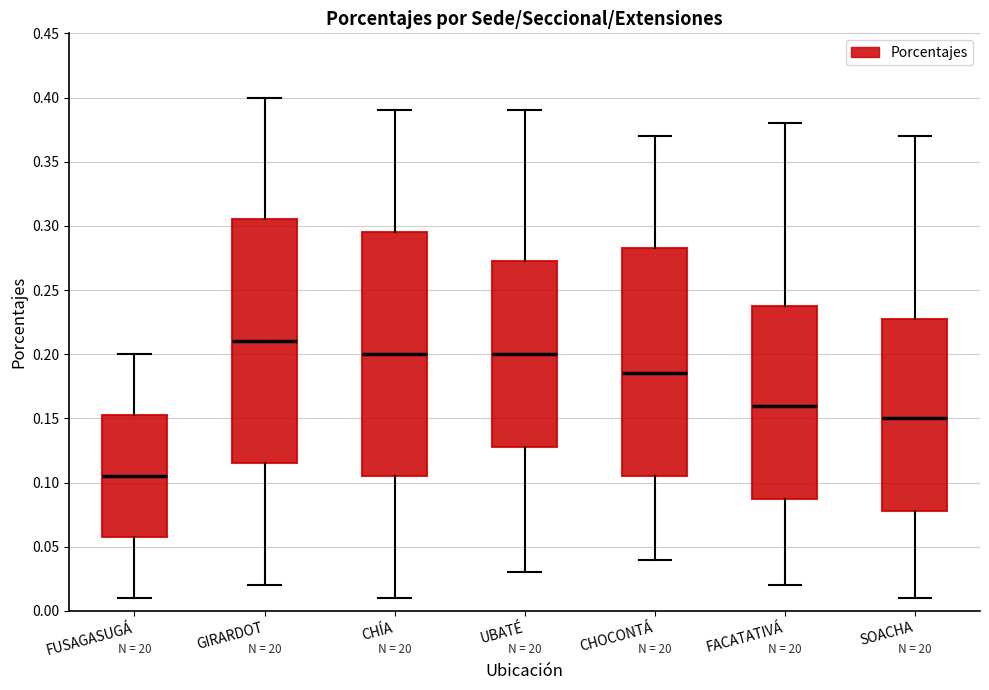

Reading left to right, transcribe this box plot: for each box, give where its median line is, the range the box spans, and where its two whiskers end, as read against the y-axis. The values are not printed on the chart, so give them approximately, as read against the axis.

FUSAGASUGÁ: median 0.105, box 0.060 to 0.155, whiskers 0.010 to 0.200
GIRARDOT: median 0.210, box 0.115 to 0.305, whiskers 0.020 to 0.400
CHÍA: median 0.200, box 0.105 to 0.295, whiskers 0.010 to 0.390
UBATÉ: median 0.200, box 0.130 to 0.275, whiskers 0.030 to 0.390
CHOCONTÁ: median 0.185, box 0.105 to 0.285, whiskers 0.040 to 0.370
FACATATIVÁ: median 0.160, box 0.090 to 0.240, whiskers 0.020 to 0.380
SOACHA: median 0.150, box 0.080 to 0.230, whiskers 0.010 to 0.370